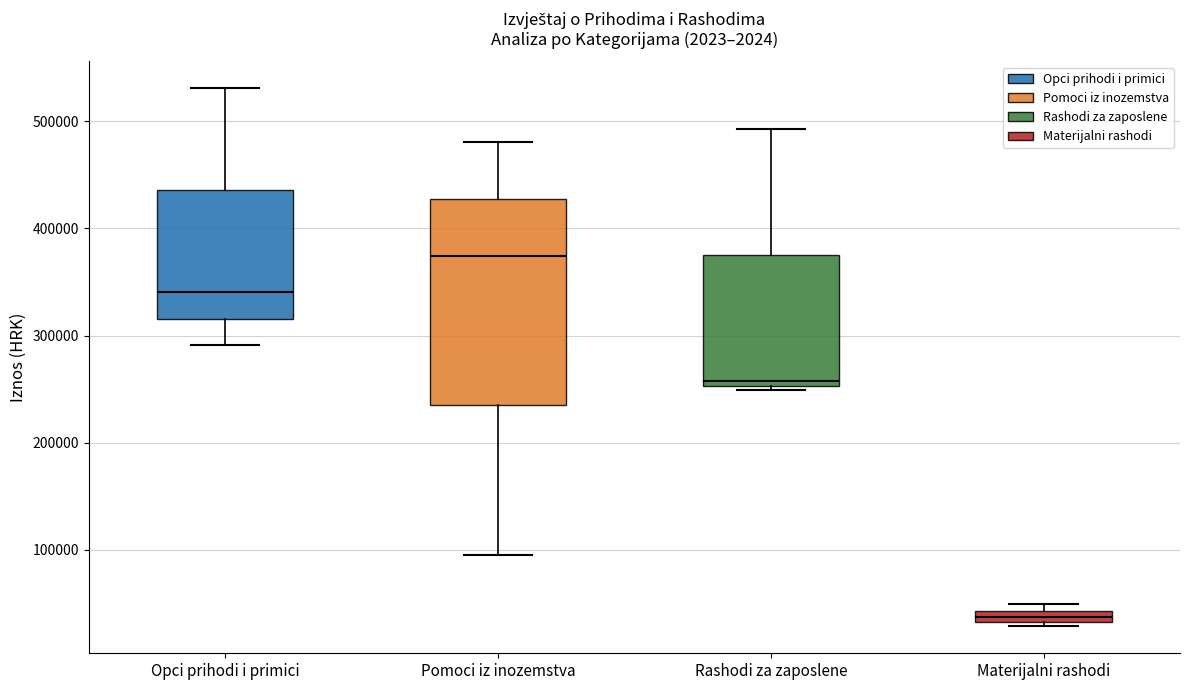

Where does the upper whisker of the box for Rashodi za zaposlene end on the y-axis? The values are not printed on the chart, so give them approximately, as read against the axis.

490000